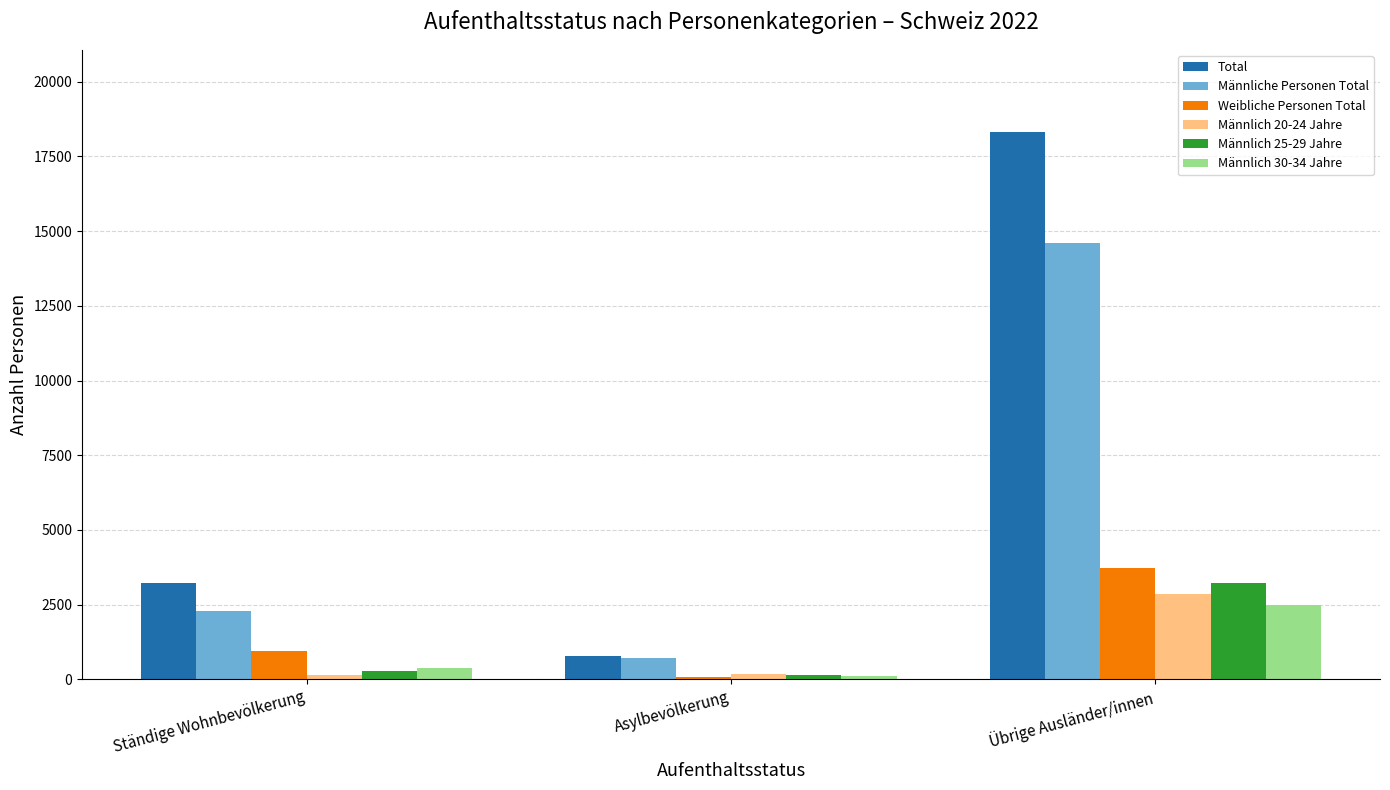

Are the bars grouped side by side (vs. stacked)?

Yes